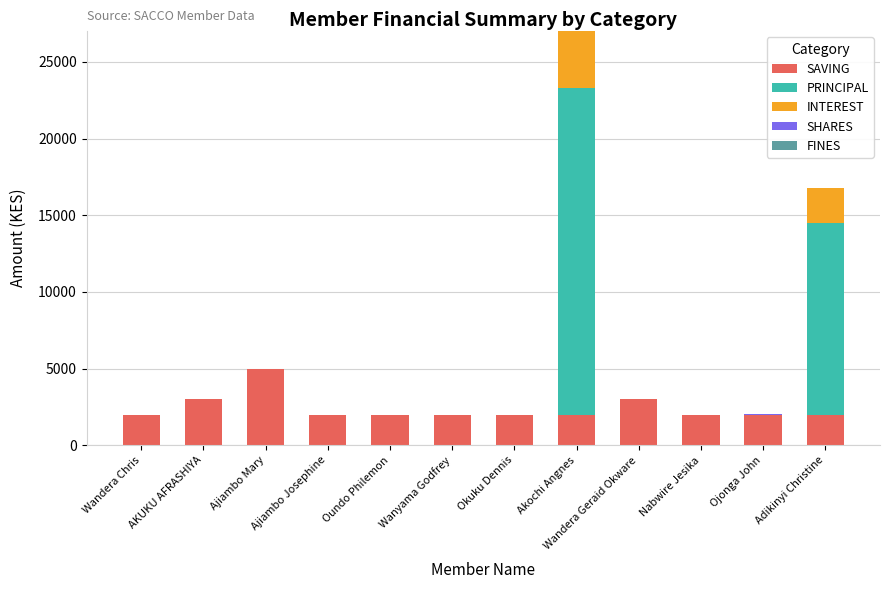

At which category is the sum across all series the highest?

Akochi Angnes